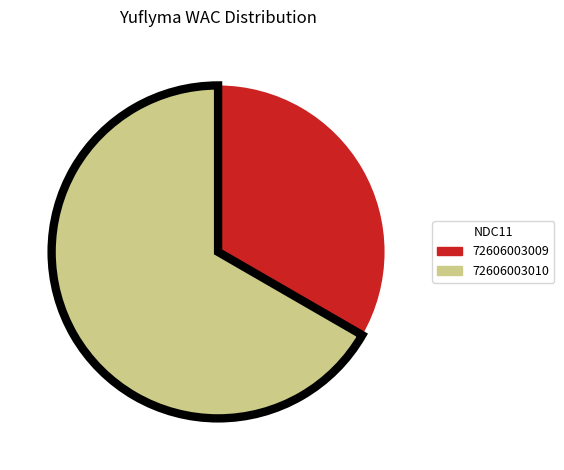

Do 72606003009 and 72606003010 together represent more than half of the pie?

Yes